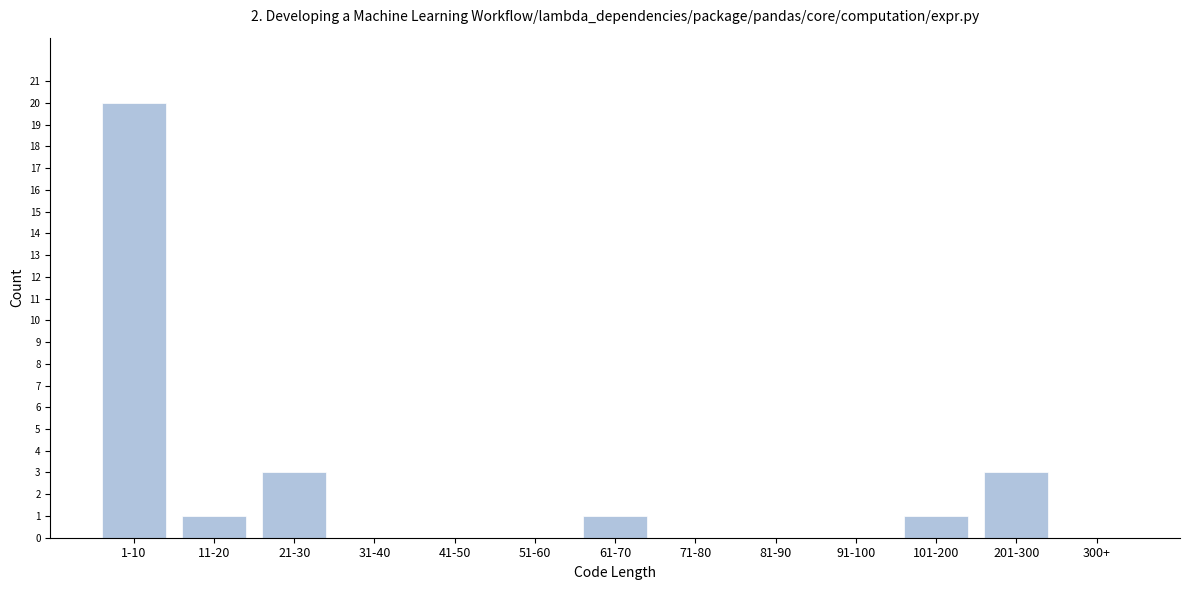

Reading right to left, what are all the values shown in this chart?

300+=0	201-300=3	101-200=1	91-100=0	81-90=0	71-80=0	61-70=1	51-60=0	41-50=0	31-40=0	21-30=3	11-20=1	1-10=20